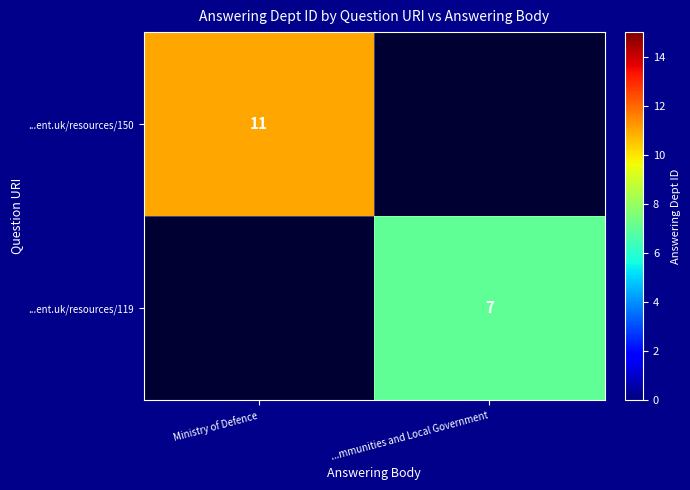

Which label corresponds to the smallest value in the chart?

...mmunities and Local Government